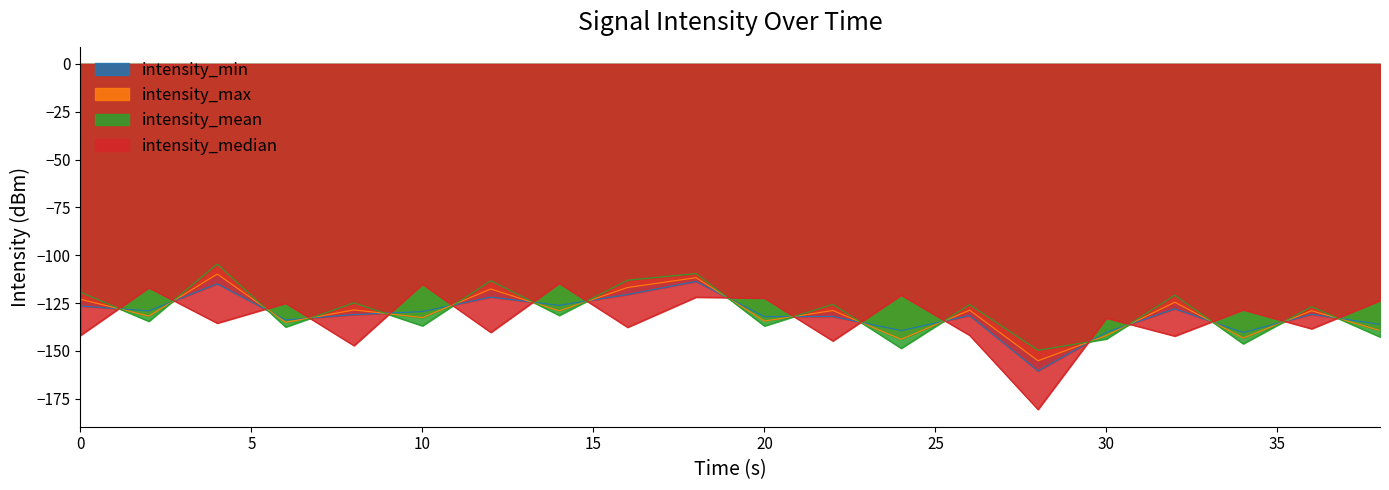

What is the difference between the maximum and minimum values in the intensity_median series?

65.9